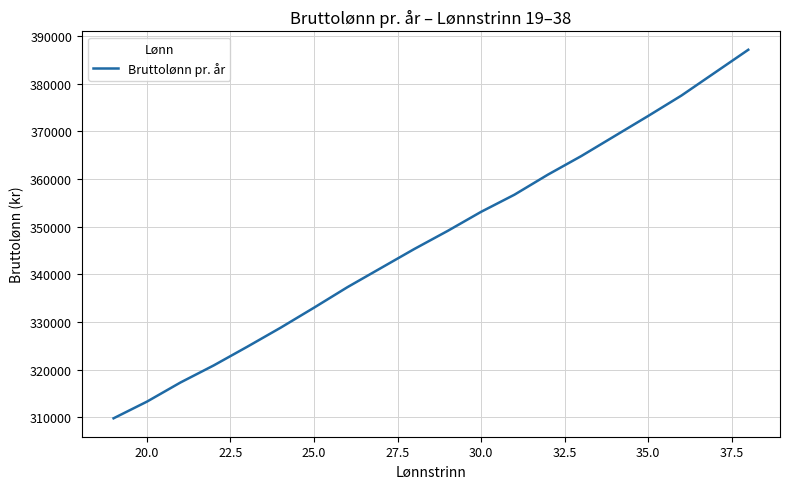

What is the minimum value shown in the chart?

309800